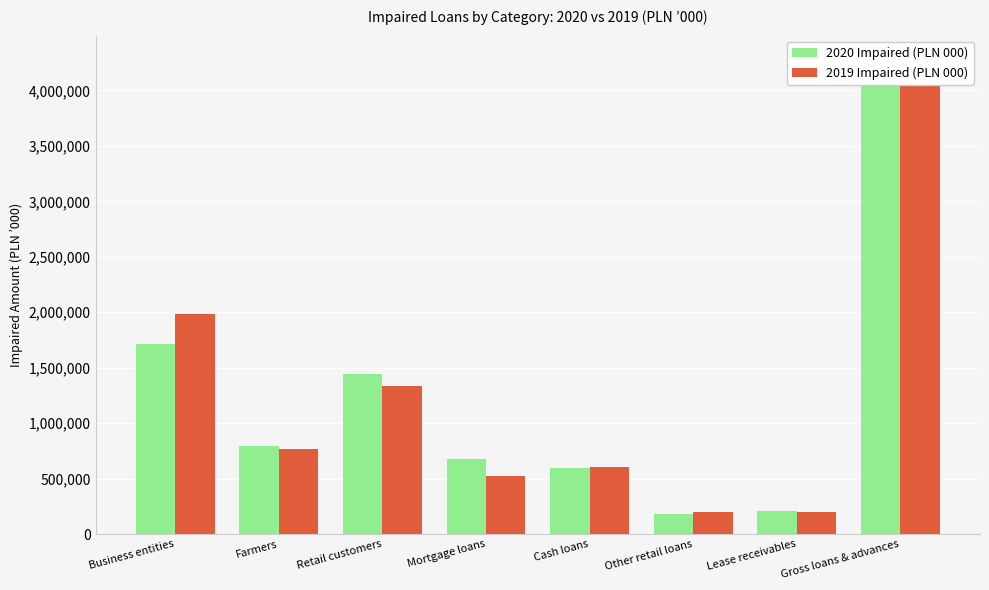

The 2019 Impaired (PLN 000) series shows 523852 at Mortgage loans. True or false?

True